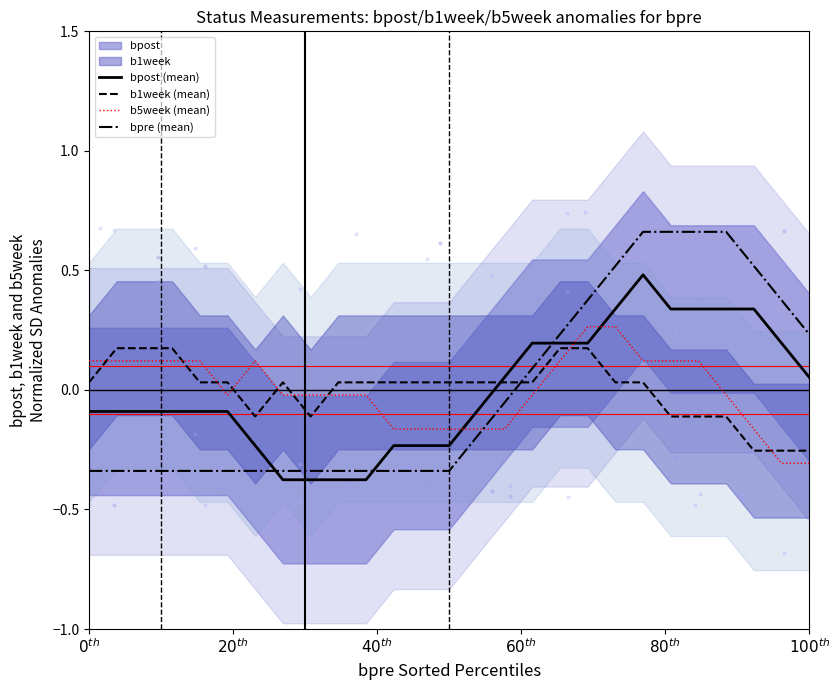

Which series reaches the minimum Y coordinate?

bpost (mean)